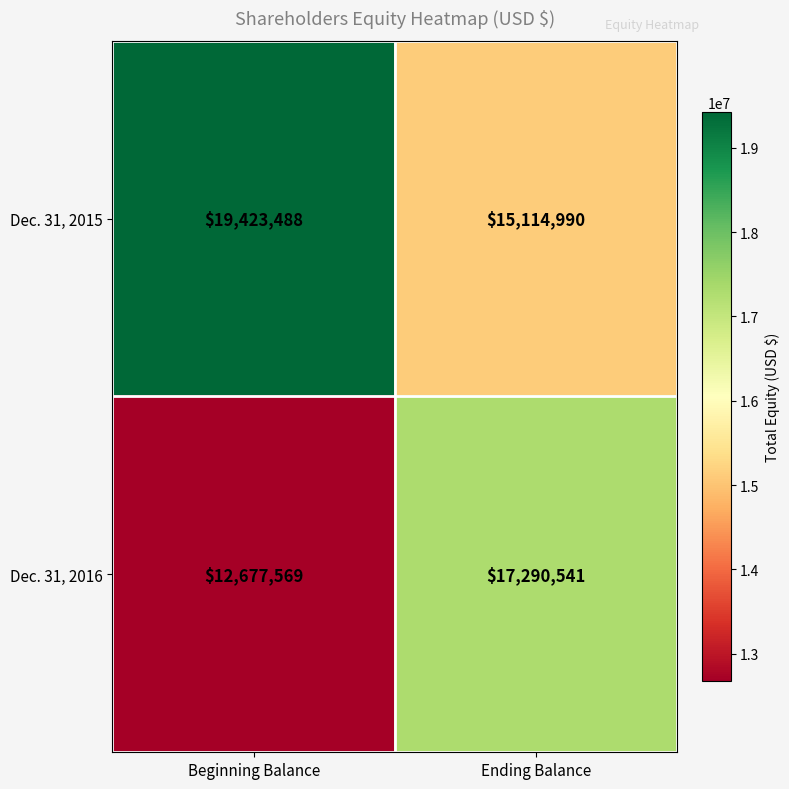

At which category is the sum across all series the highest?

Ending Balance